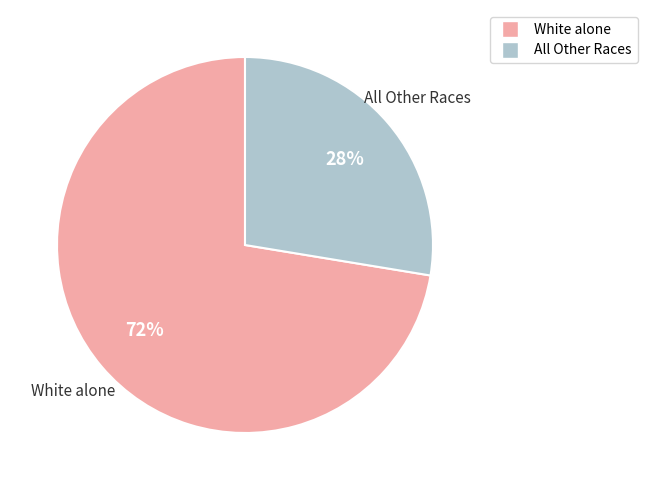

To the nearest percent, what is the average slice percentage?

50%